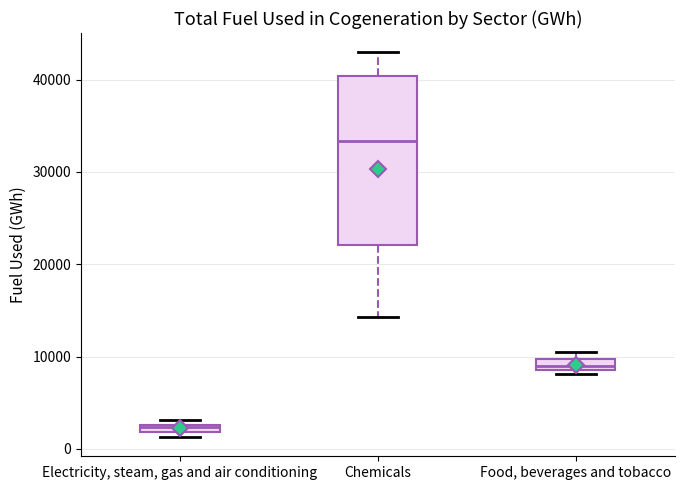

Which box's median line is the highest?

Chemicals